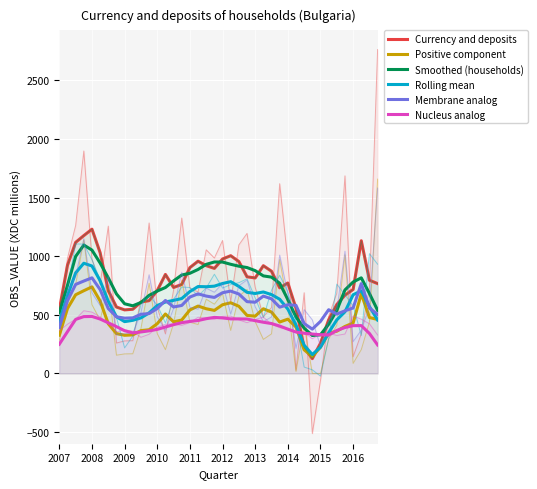

What is the value of the Nucleus analog point at the 5th from the left?

485.5